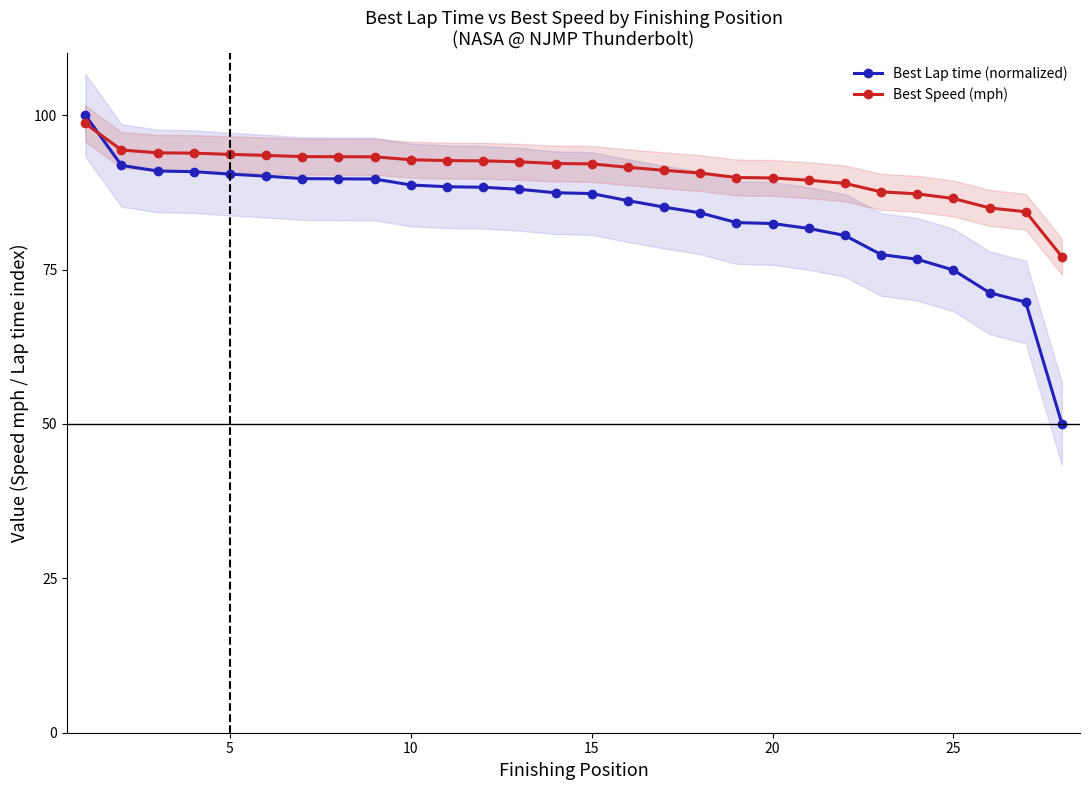

What are all the series names shown in the legend?

Best Lap time (normalized), Best Speed (mph)